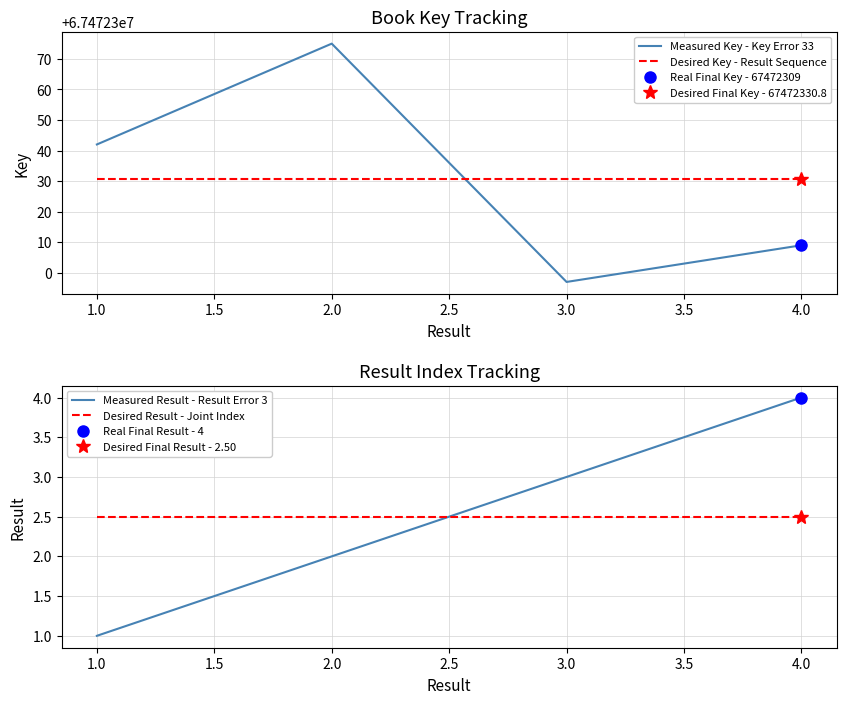

What is the minimum value for Desired Key - Result Sequence?

67472330.8